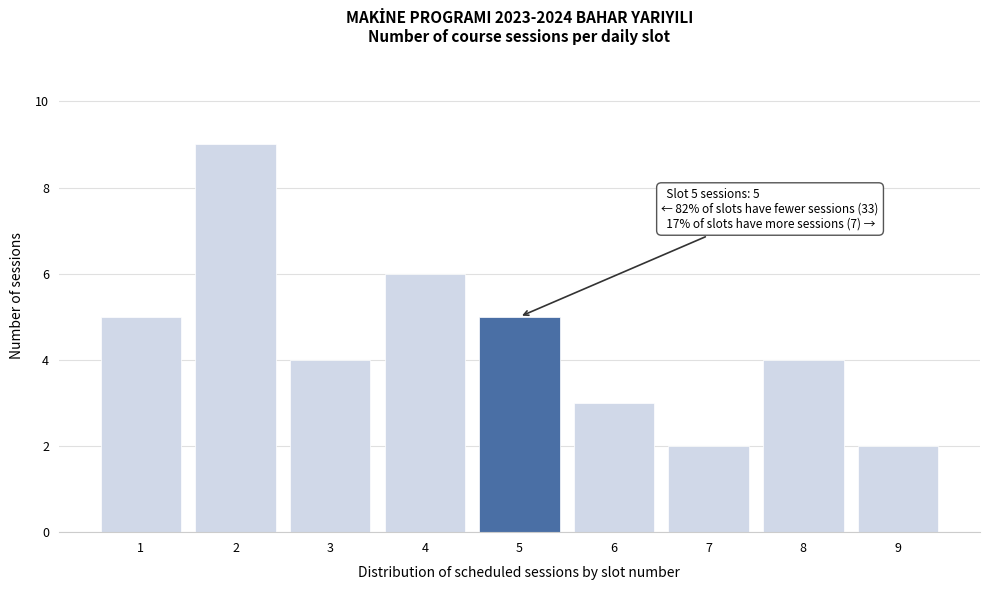

Reading left to right, transcribe all the data shown in this chart.

1=5	2=9	3=4	4=6	5=5	6=3	7=2	8=4	9=2